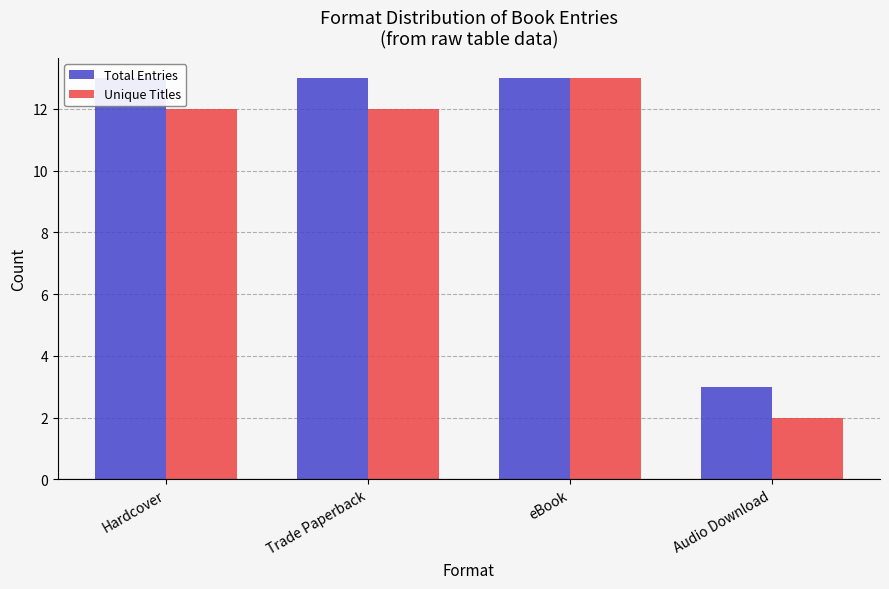

What is the label of the 4th bar from the right?

Hardcover